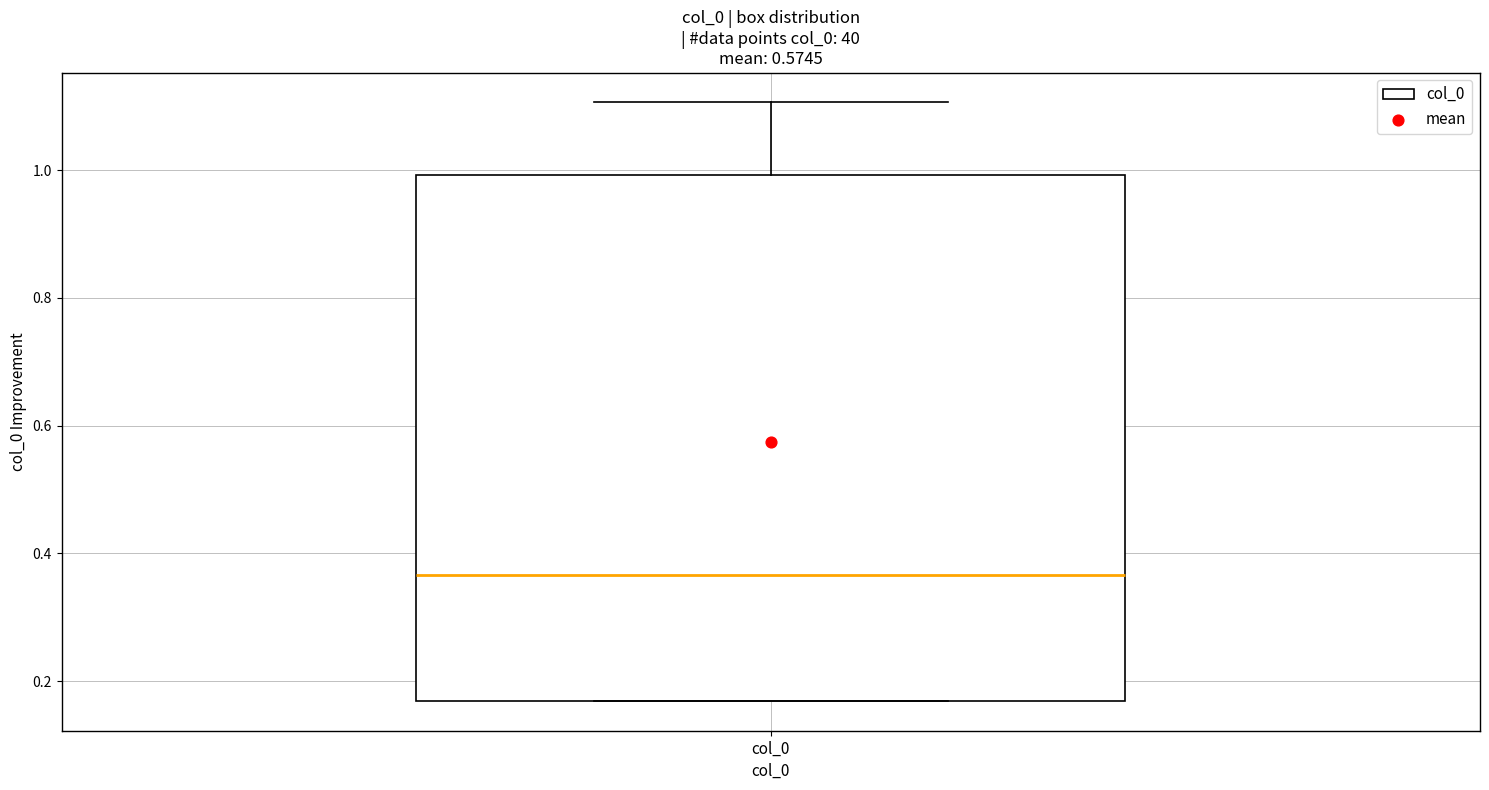

Where is the lower edge of the box for col_0 on the y-axis? The values are not printed on the chart, so give them approximately, as read against the axis.

0.16